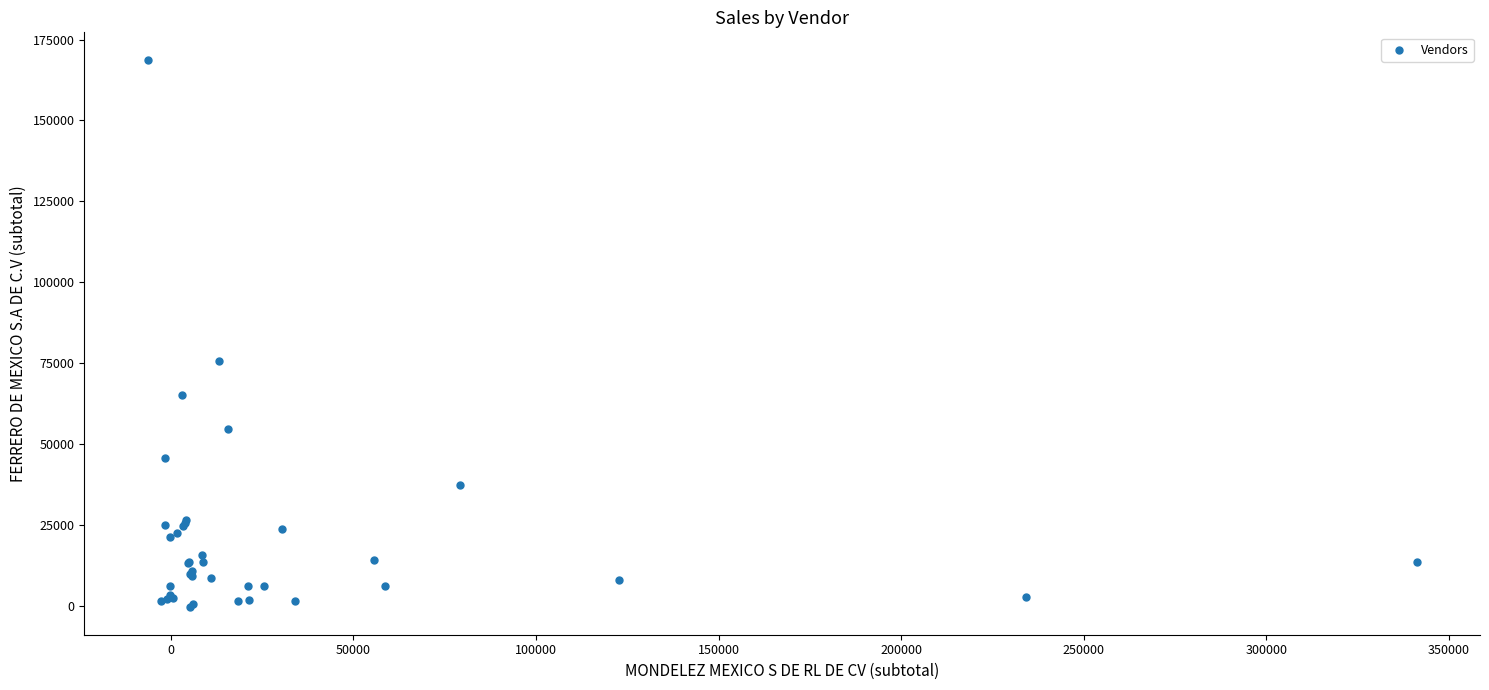

What Y value in the scatter plot is closest to 84168?

75655.6